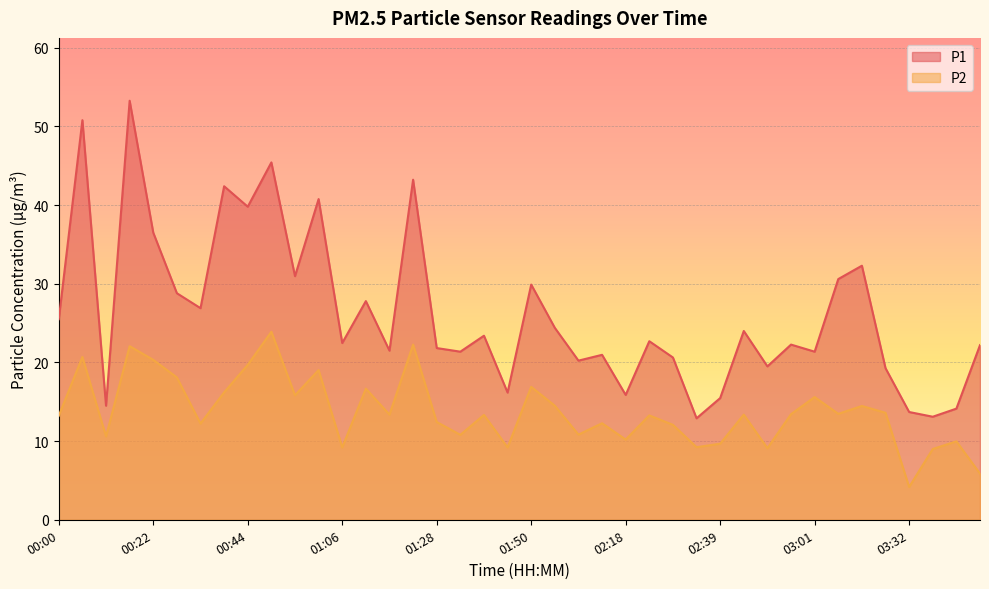

What is the minimum value shown in the chart?

4.2